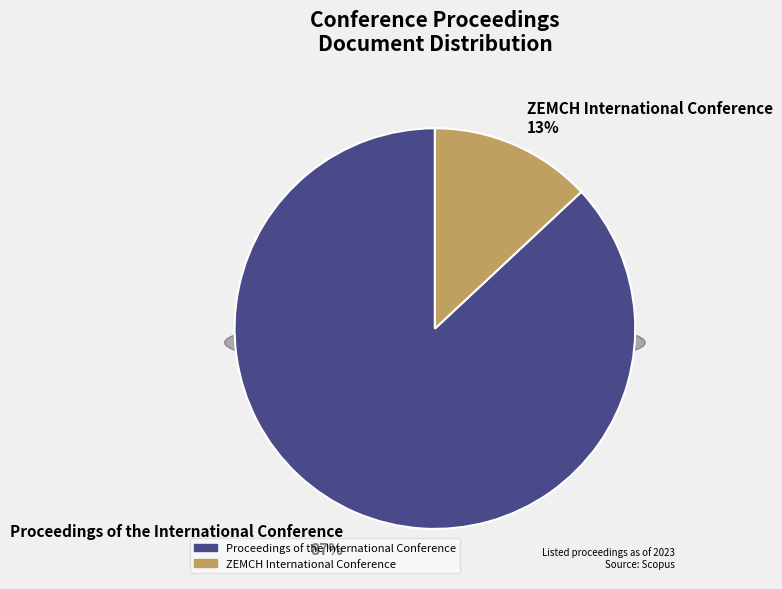

True or false: Proceedings of the International Conference accounts for 87% of the total.

True